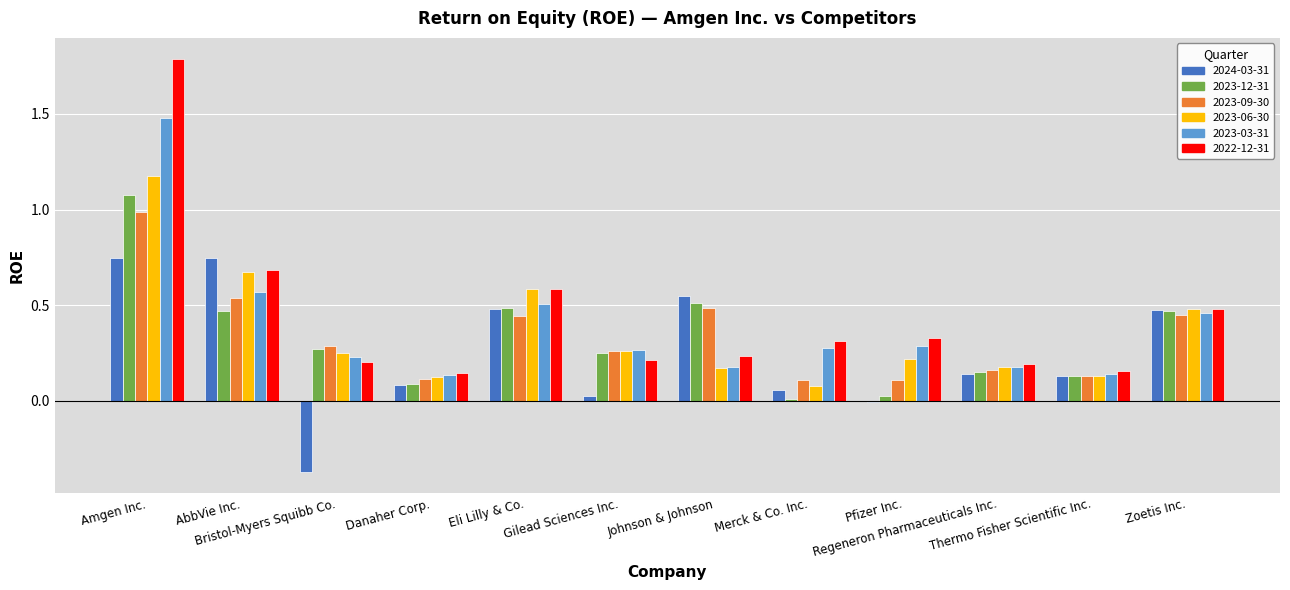

What is the sum of all 2023-06-30 values?

4.3